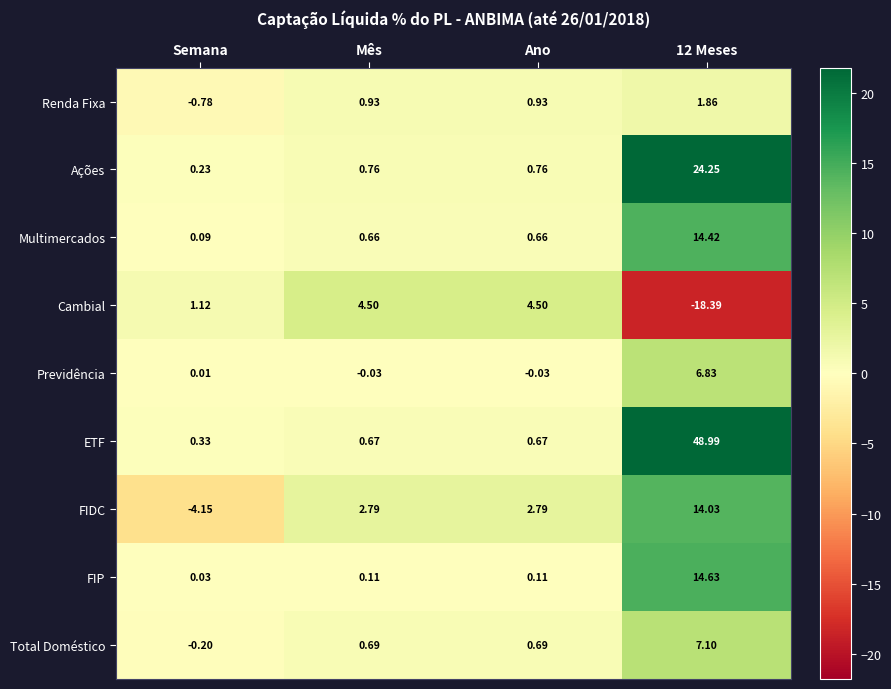

What is the total value across all series at 12 Meses?

113.7